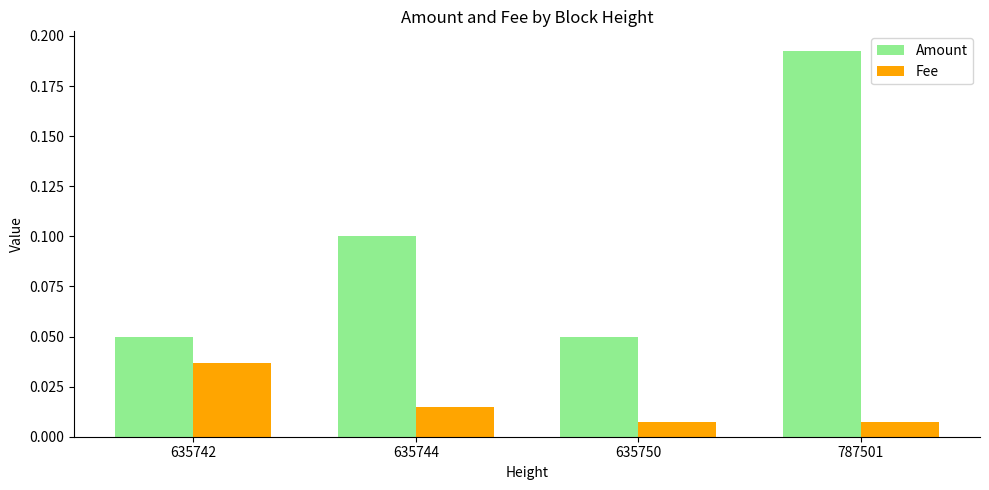

Between 635742 and 635750, which series saw the biggest shift?

Fee